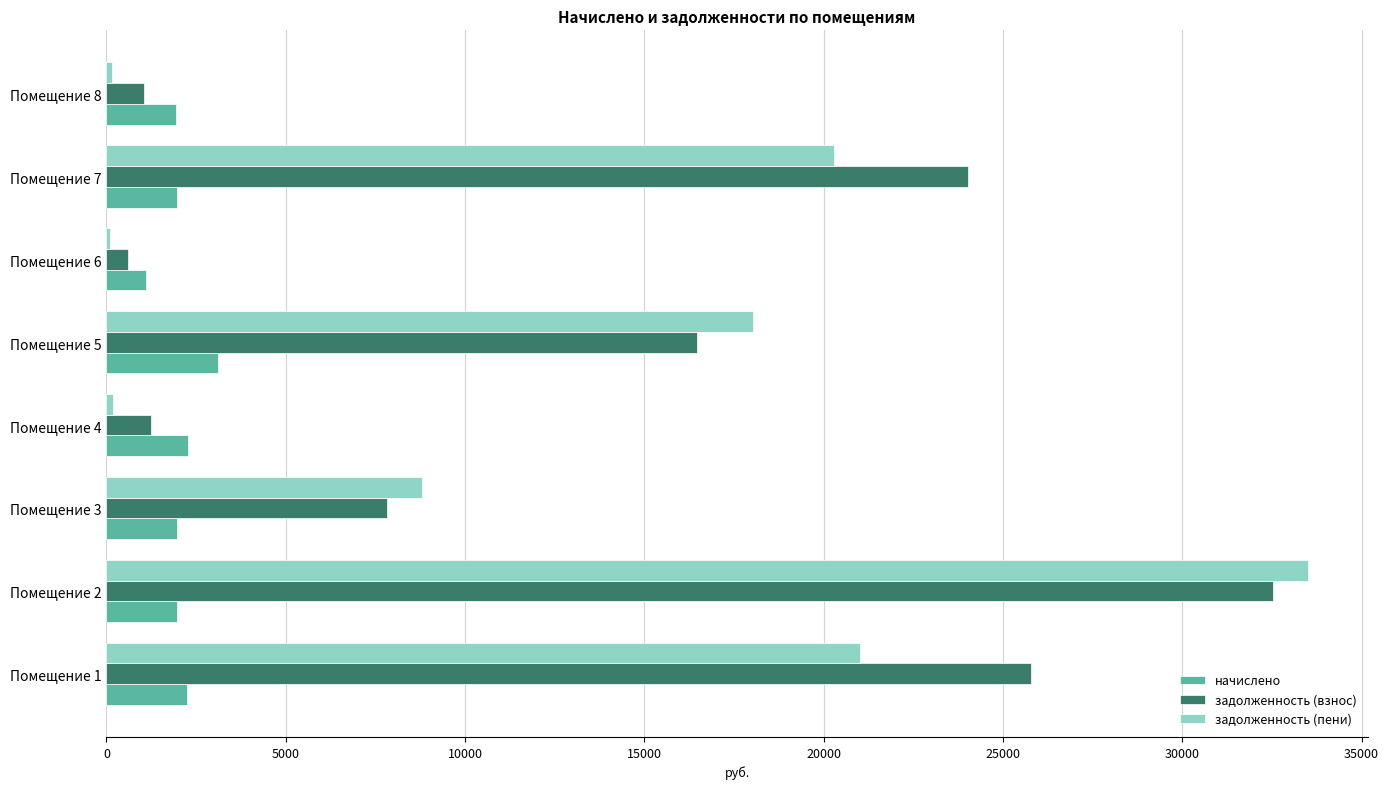

Between Помещение 4 and Помещение 5, which series saw the biggest shift?

задолженность (пени)